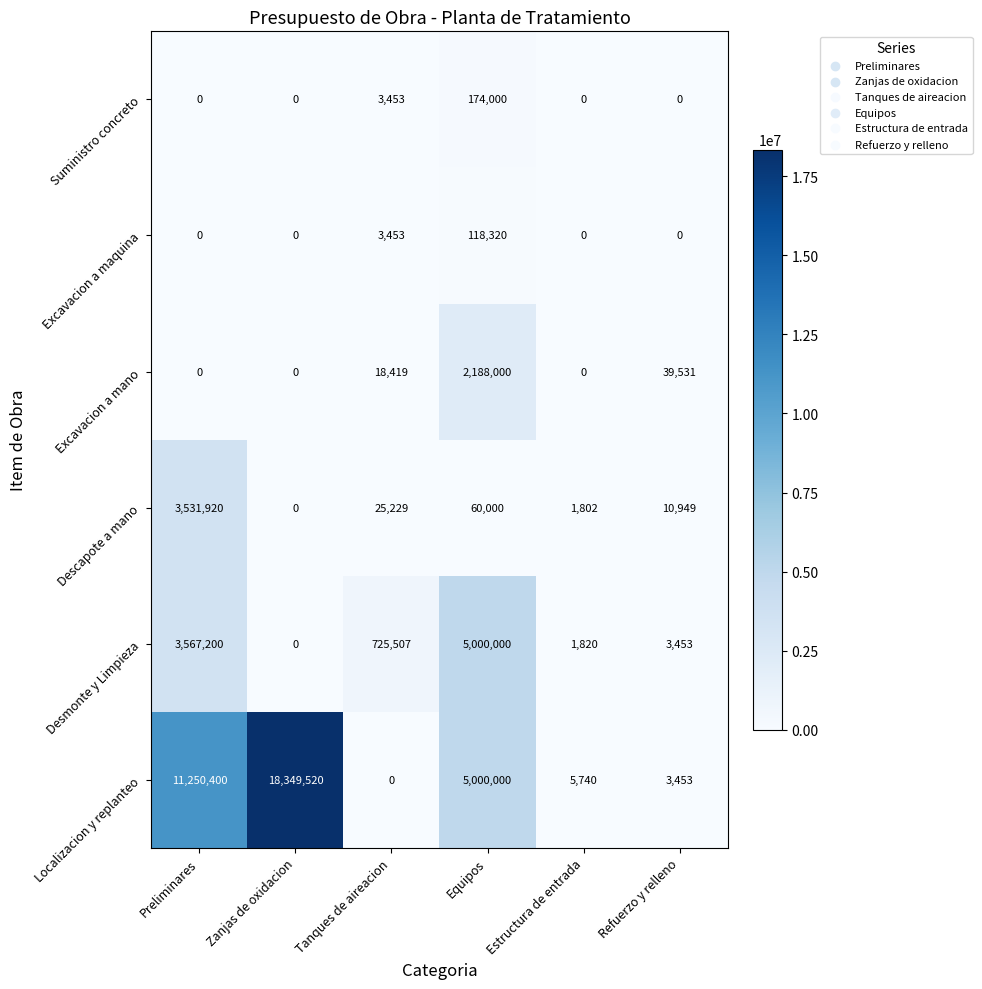

What is the difference between the maximum and minimum values in the Suministro concreto series?

174000